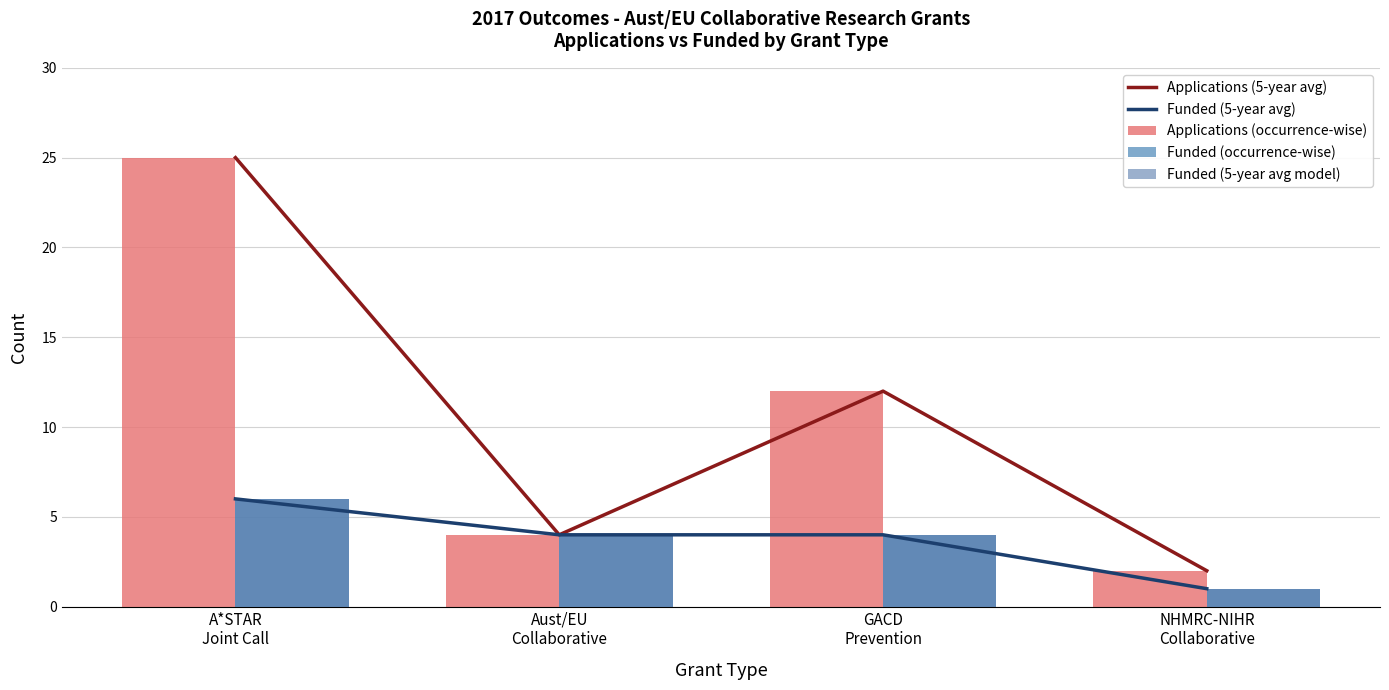

Which series has the widest spread of values?

Applications (5-year avg)